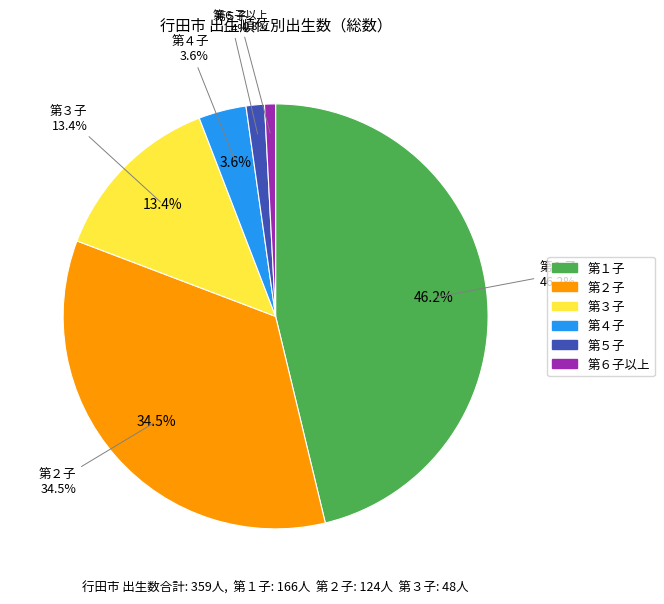

How many segments does this pie chart have?

6